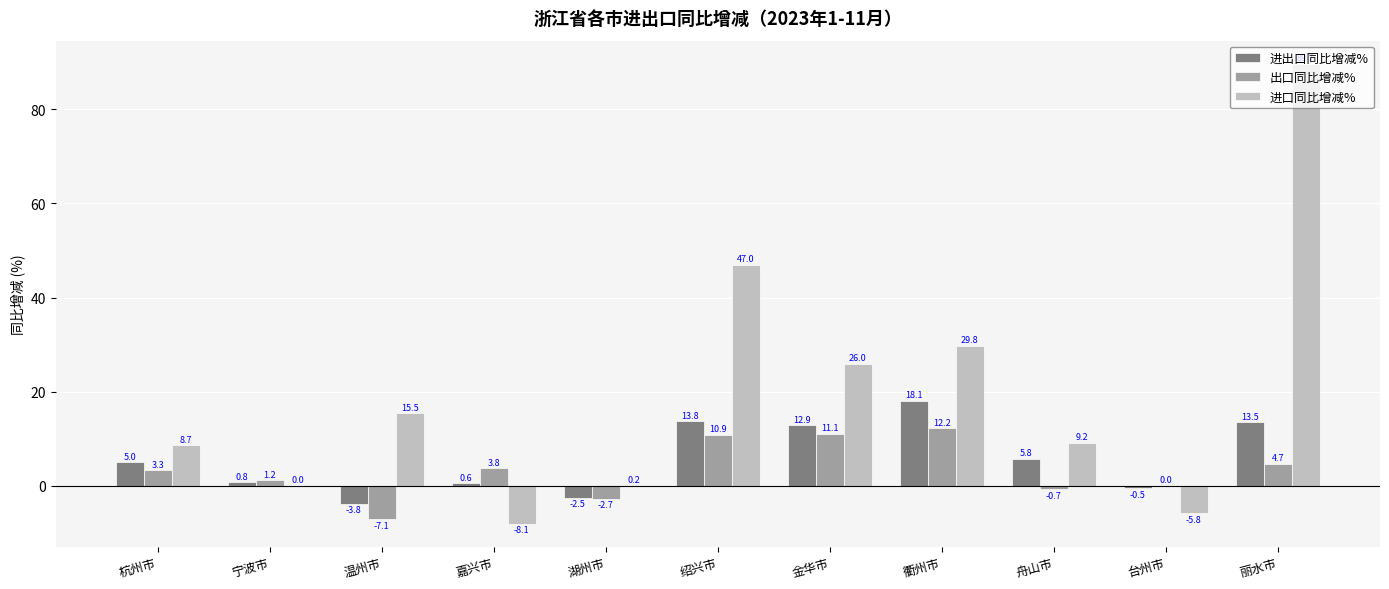

Between 湖州市 and 舟山市, which series saw the biggest shift?

进口同比增减%